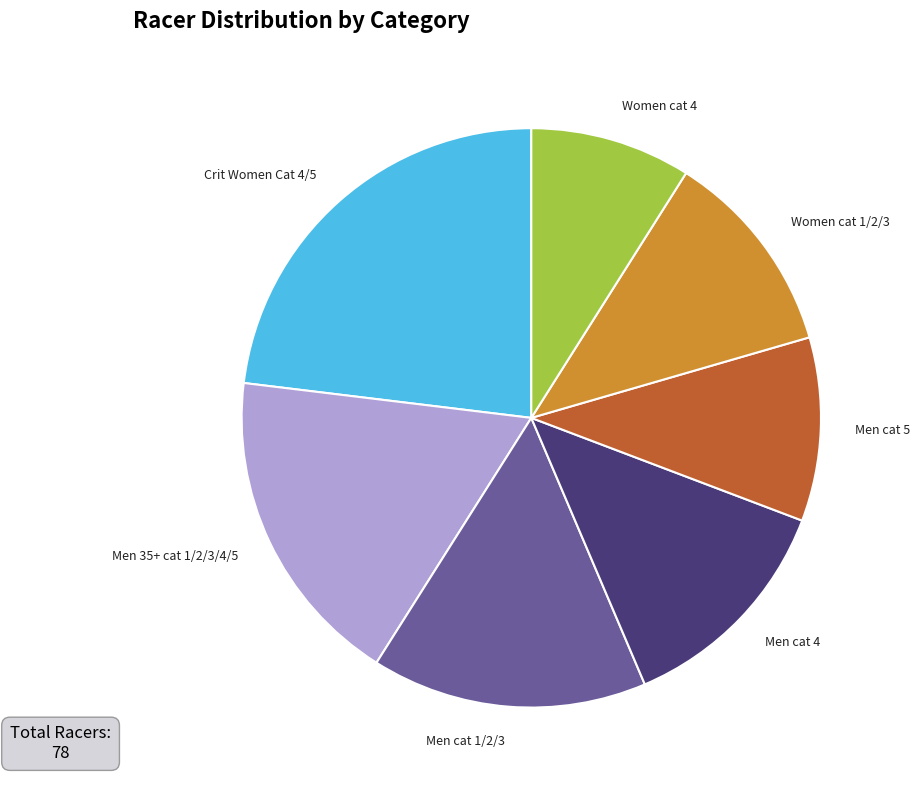

Is it true that Men cat 4 is 13% of the pie?

True